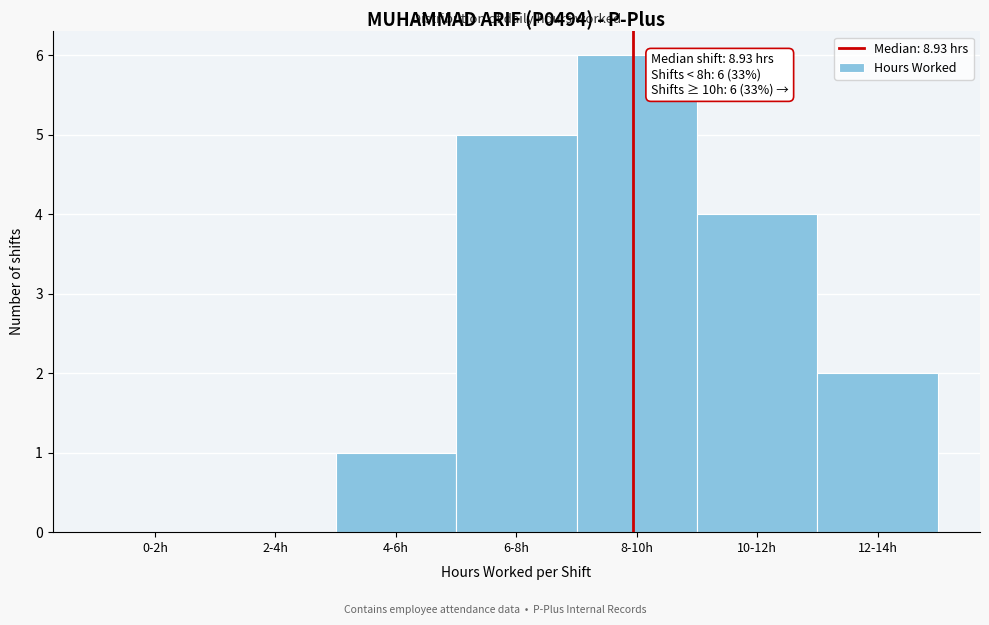

Reading right to left, what are all the values shown in this chart?

12-14h=2	10-12h=4	8-10h=6	6-8h=5	4-6h=1	2-4h=0	0-2h=0